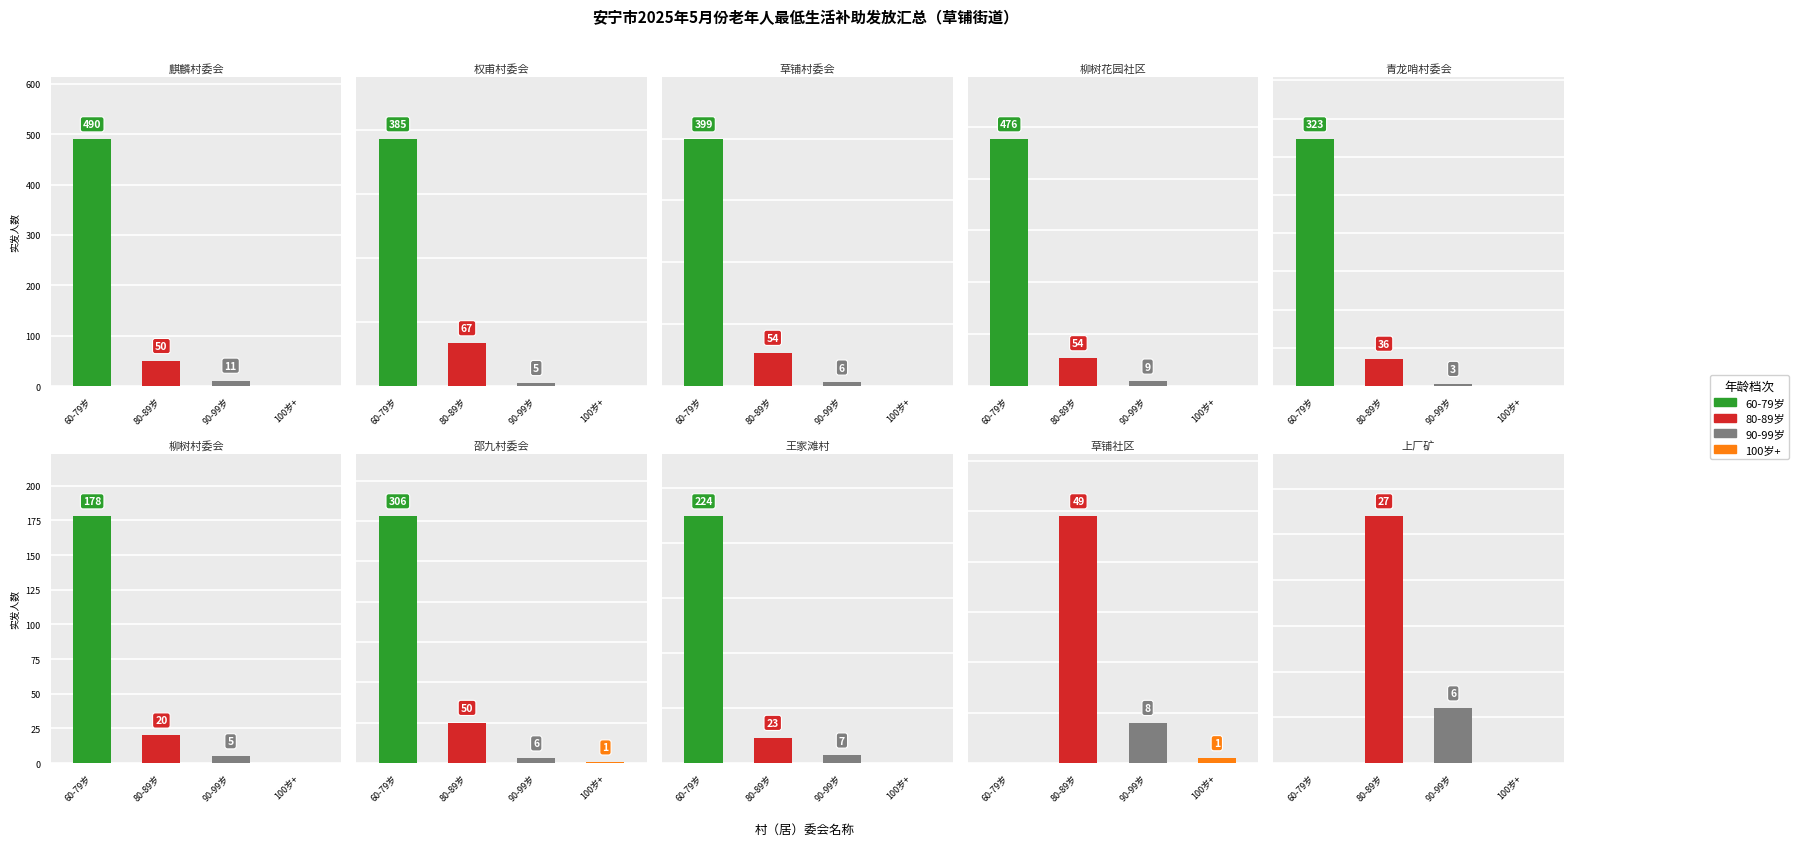

What is the label of the 1st bar from the left?

麒麟村委会